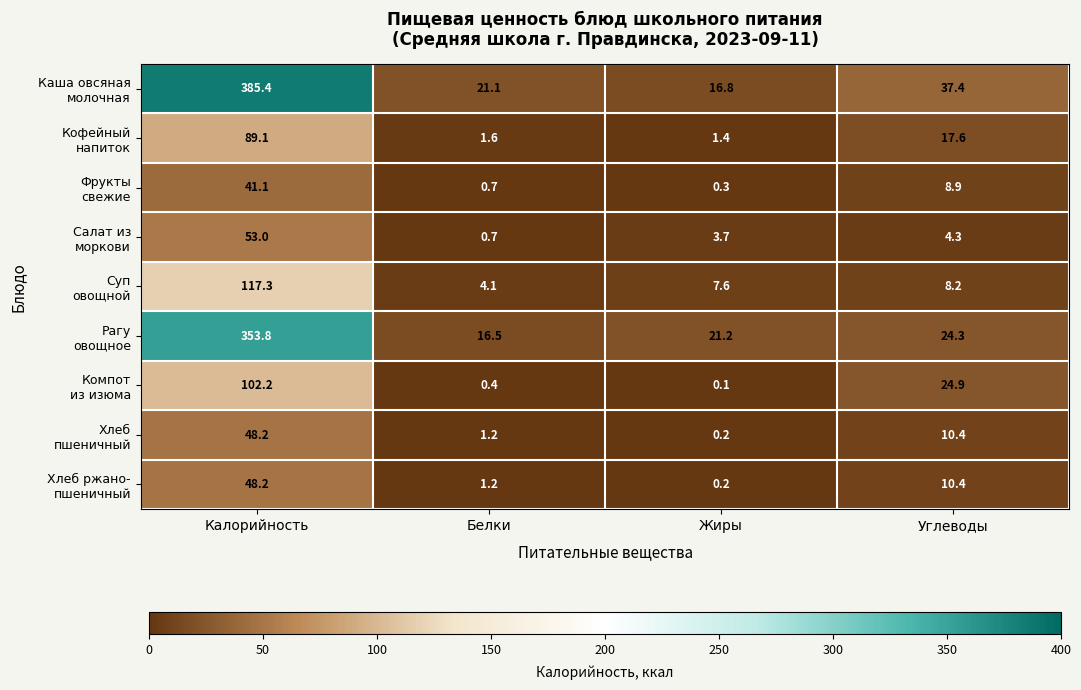

At which category does the chart reach its minimum across all series?

Жиры